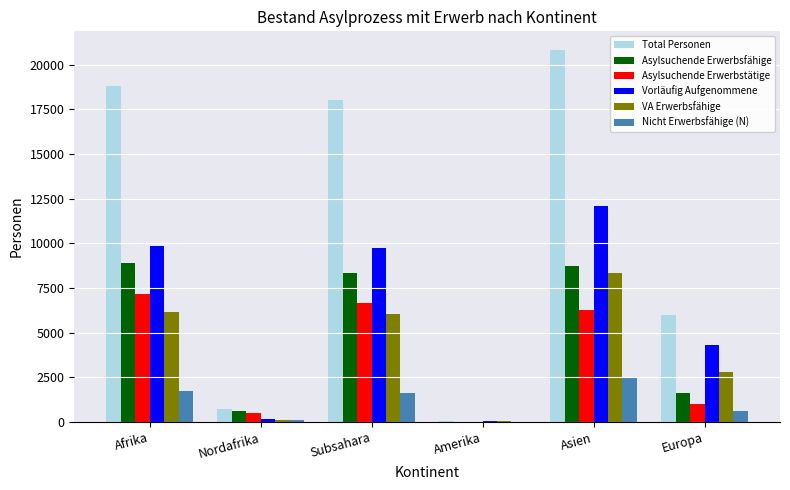

What is the sum of all VA Erwerbsfähige values?

23535